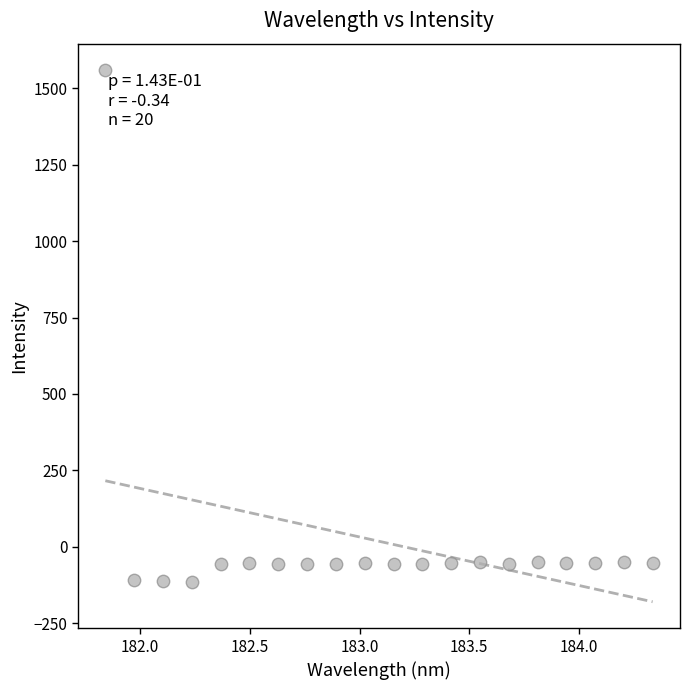

What is the range of Y values (max minus min)?

1674.6